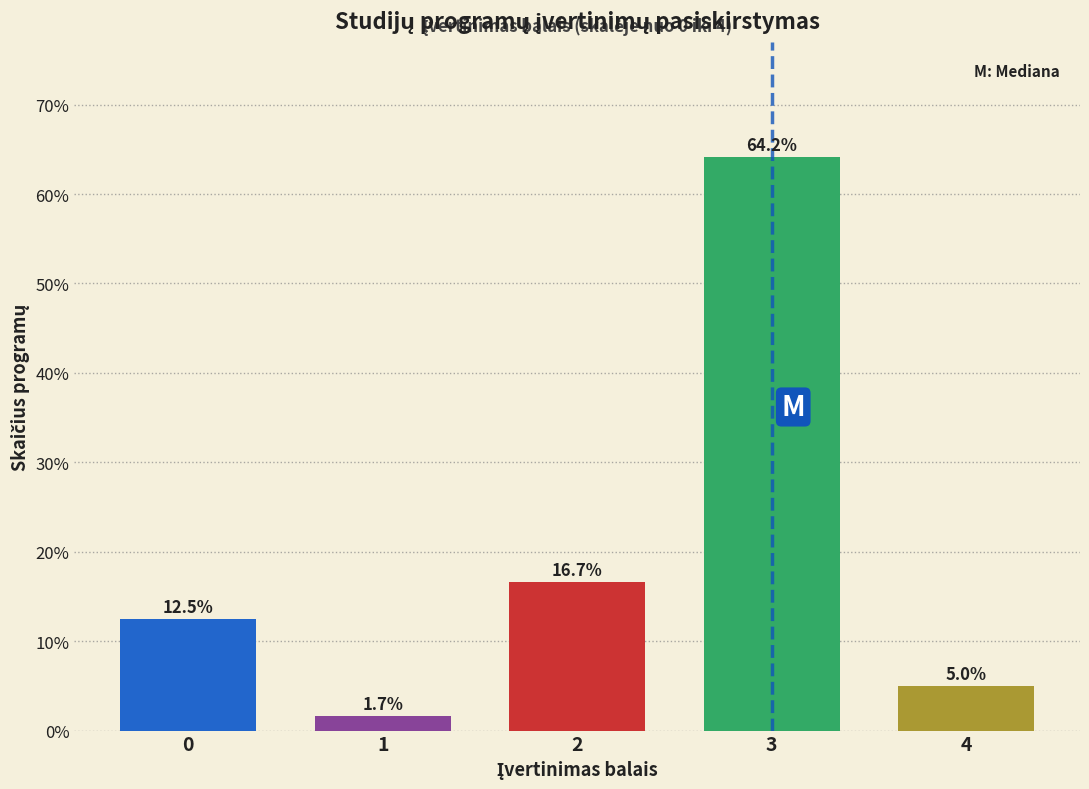

Reading left to right, extract all data points from this chart.

0=12.5	1=1.7	2=16.7	3=64.2	4=5.0